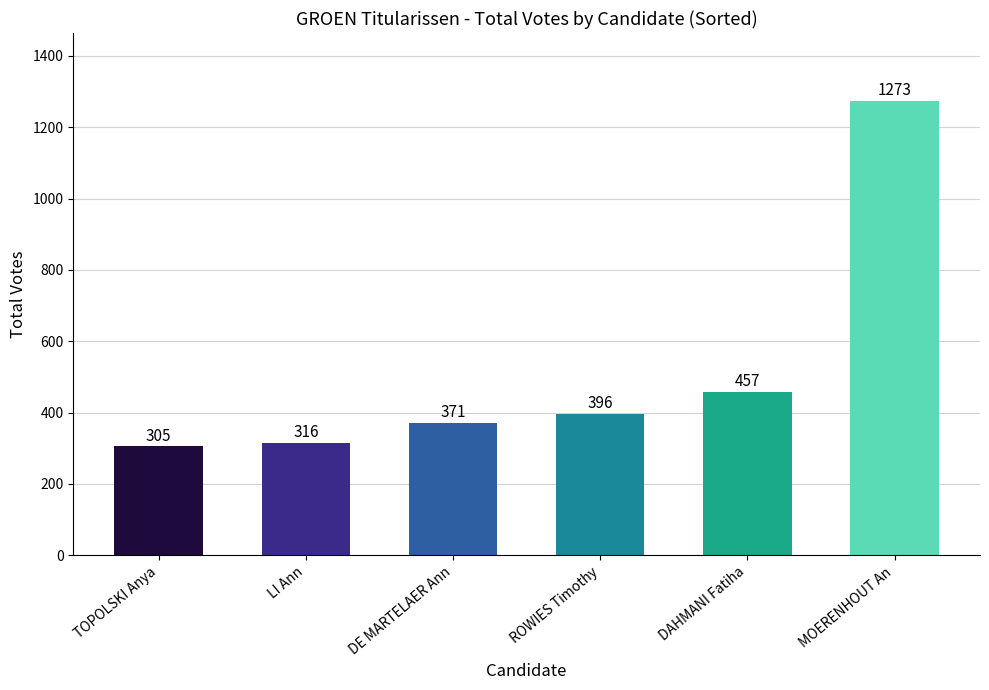

What is the average value?

520